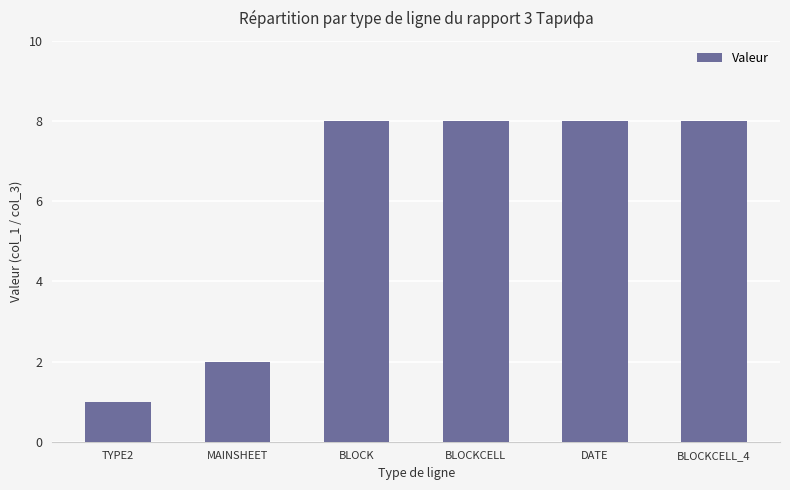

What is the average value?

6